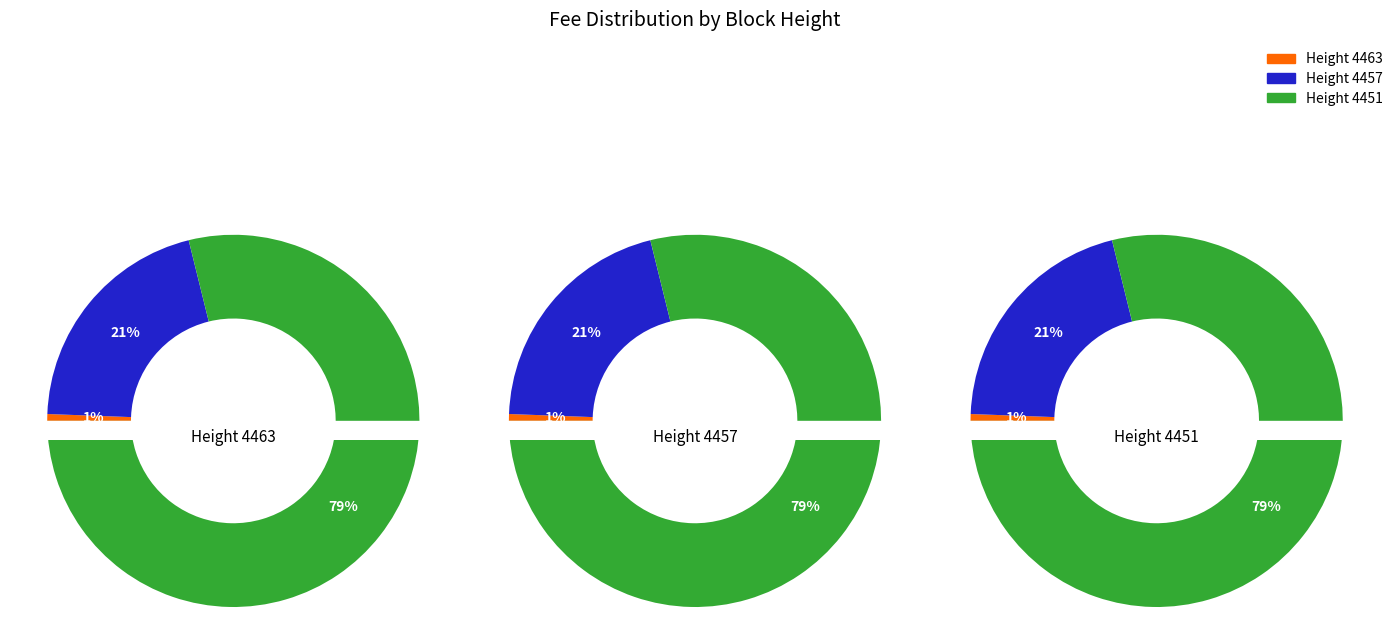

Is there any slice that represents more than half of the pie?

Yes